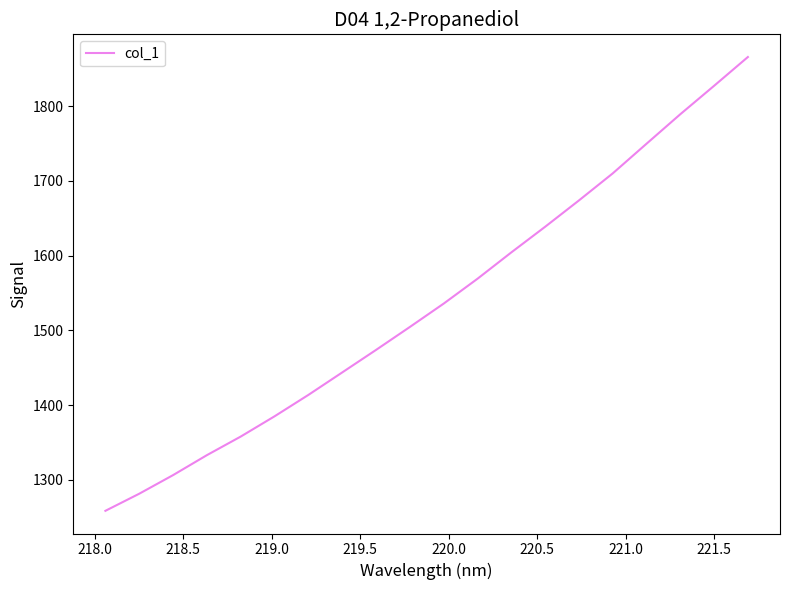

What is the smallest value displayed?

1258.7